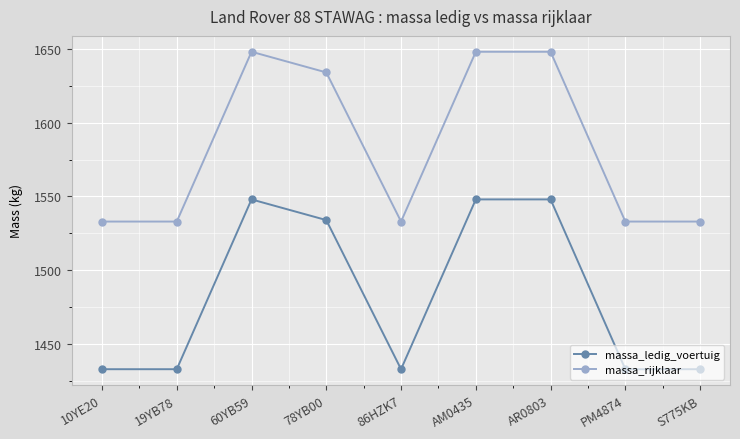

What is the label of the 9th point from the right?

10YE20